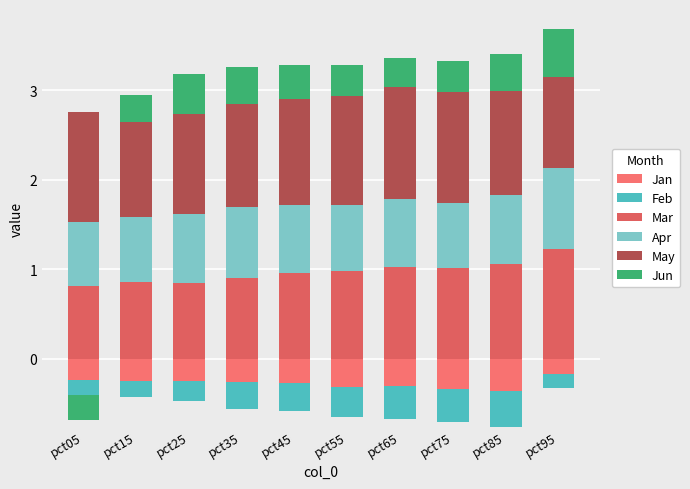

What is the difference between the maximum and second lowest values in the May series?

0.2